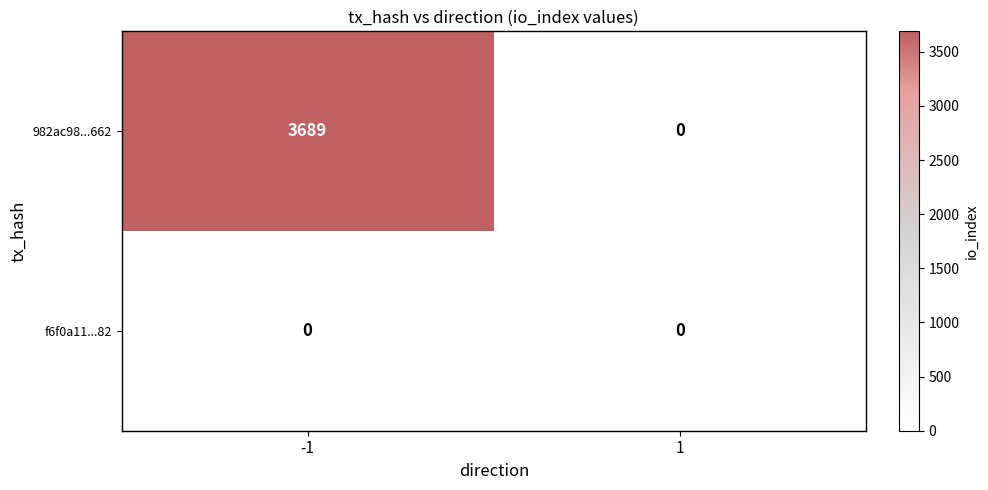

List the labels in order of 982ac98...662 value, smallest first.

1, -1